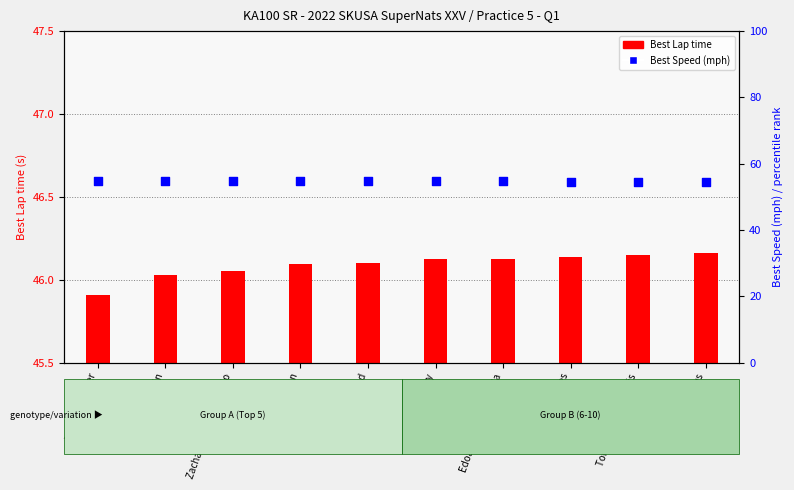

Which series reaches the maximum Y coordinate?

Best Speed